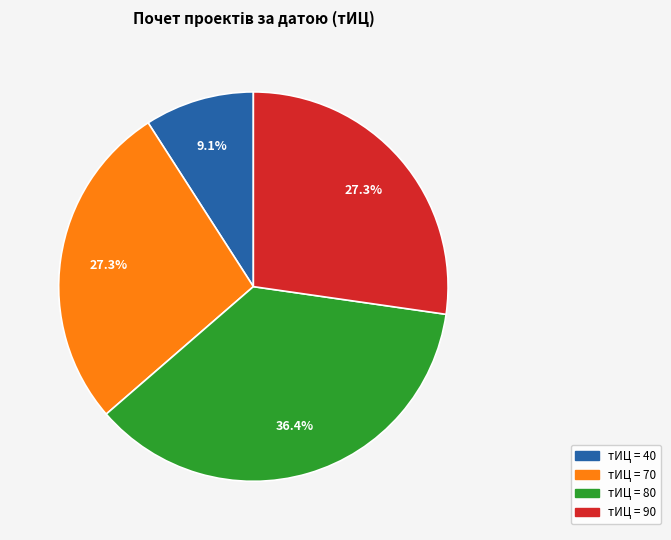

Does any single category account for the majority?

No